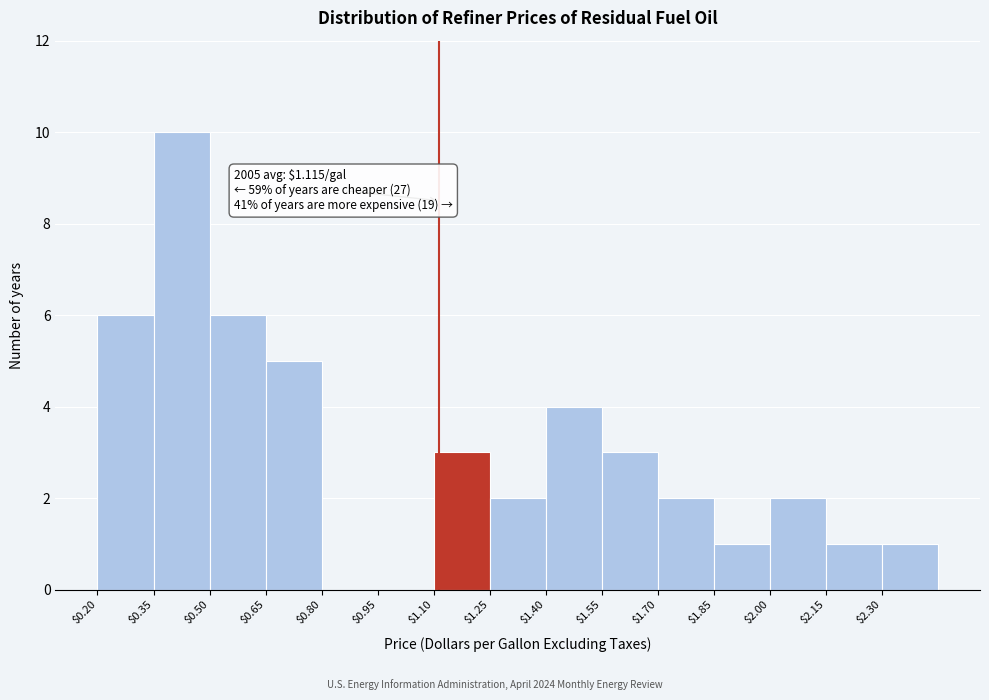

Which range on the x-axis has the tallest bar?

0.35 to 0.50